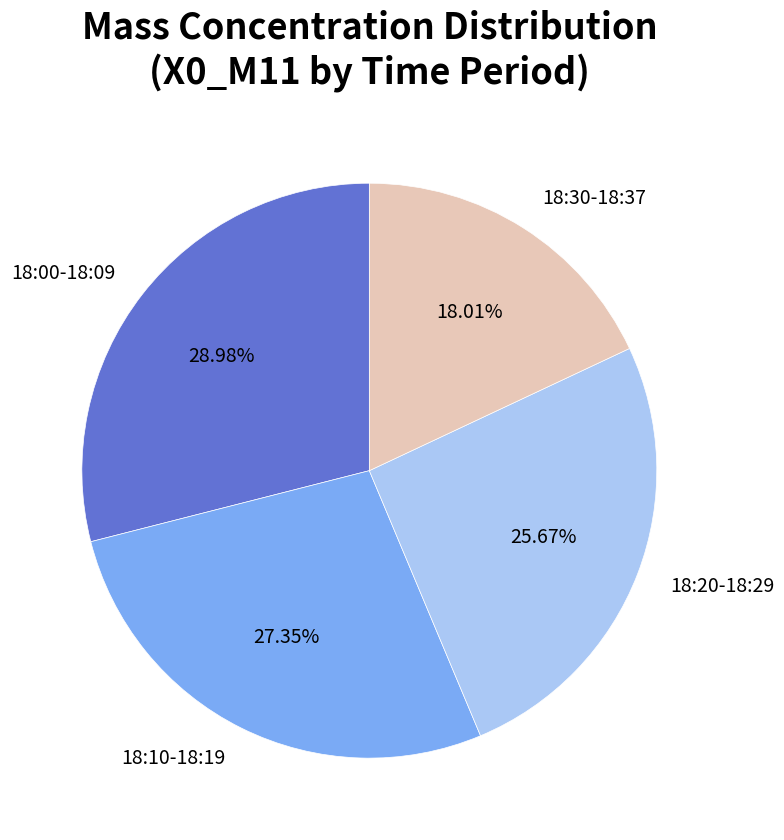

Approximately how many times larger is the value at 18:00-18:09 compared to 18:20-18:29?

1.1